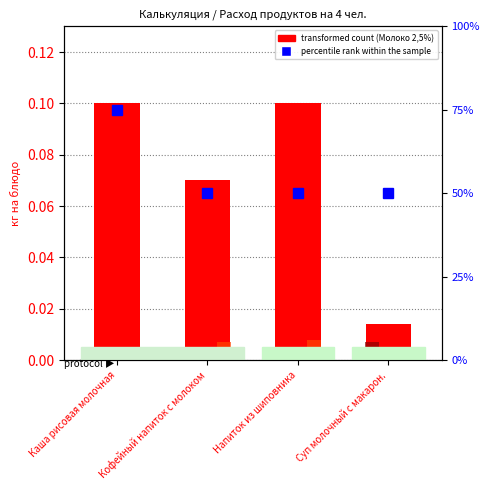

The value of percentile rank within the sample at Напиток из шиповника is 50.0. True or false?

True